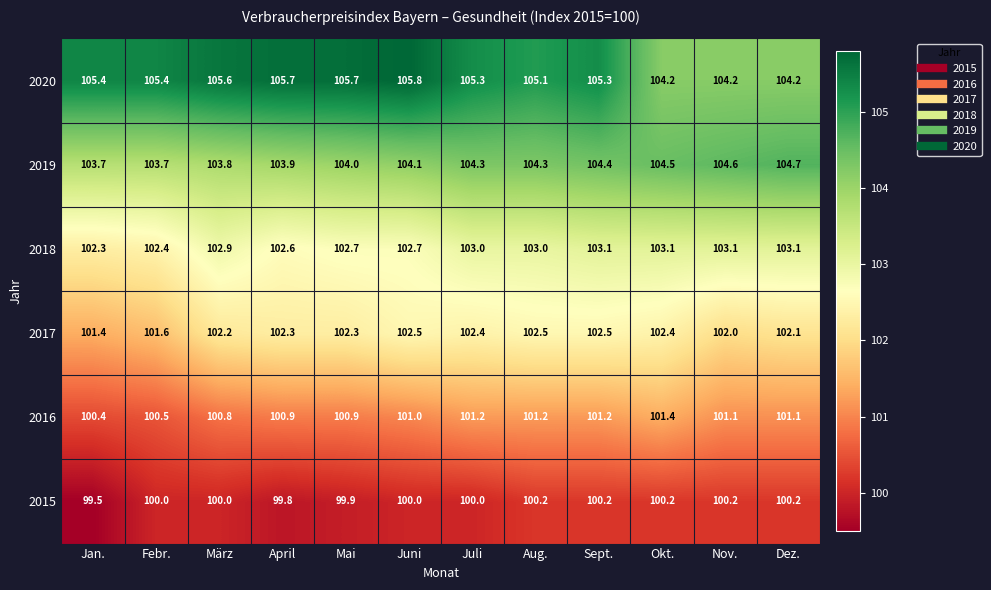

Count the 2015 values in the range 100 to 101.

9